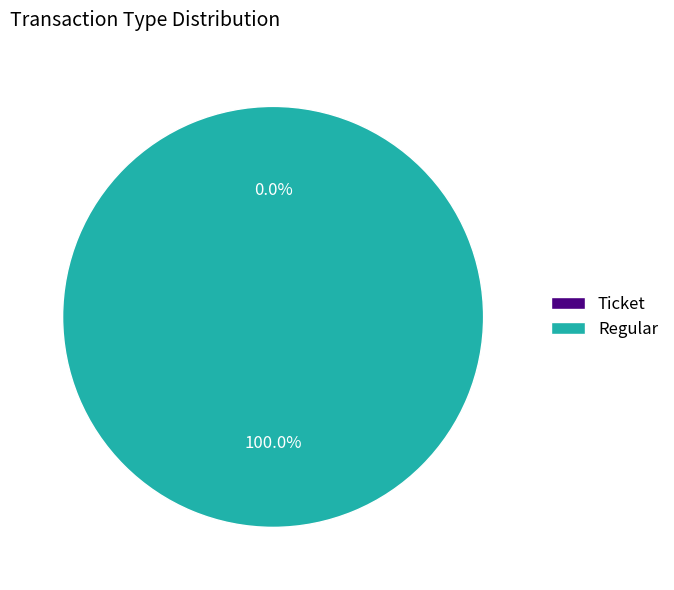

Which has a higher value, Ticket or Regular?

Regular